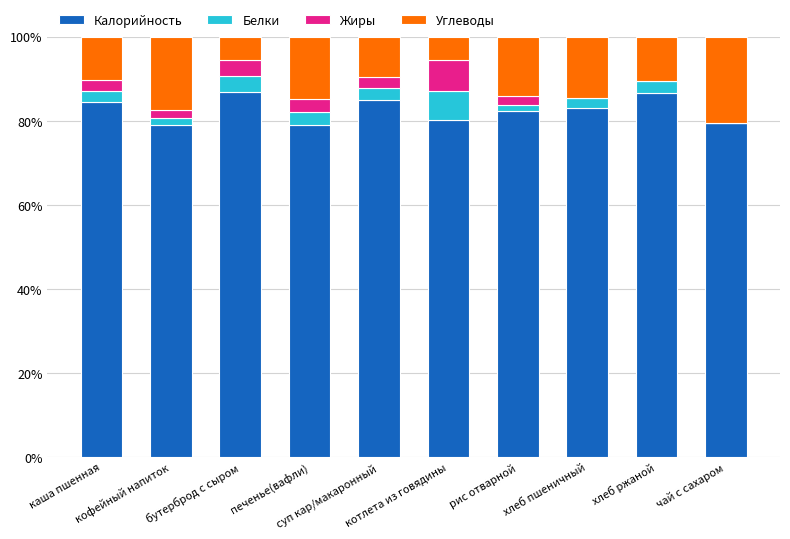

What is the highest value of the Калорийность series?

86.8